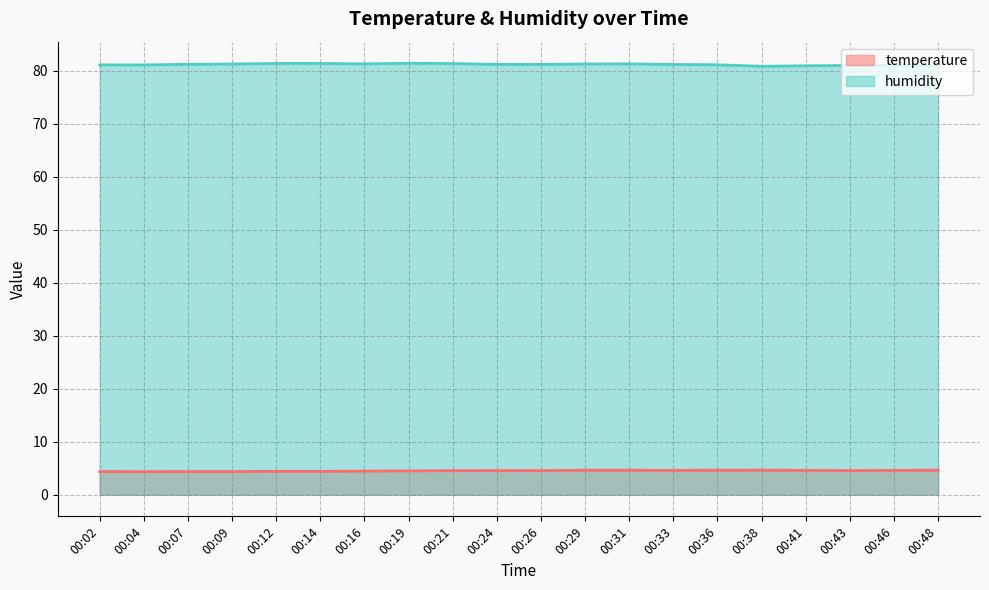

True or false: temperature has more than 2 points higher than both neighbors.

False